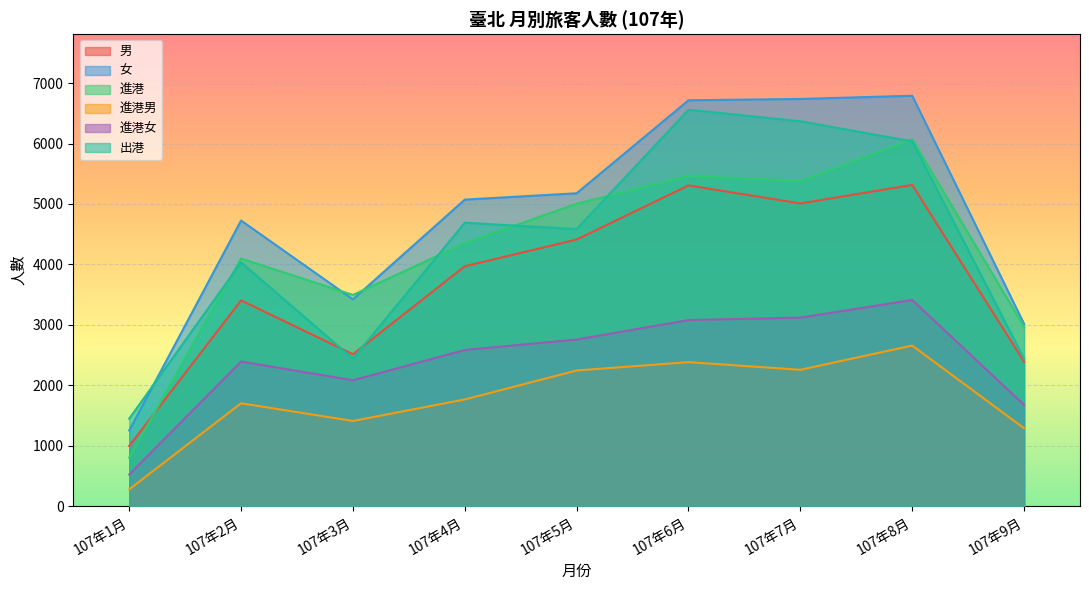

Which series ends up on top after the final intersection of 出港 and 男?

出港